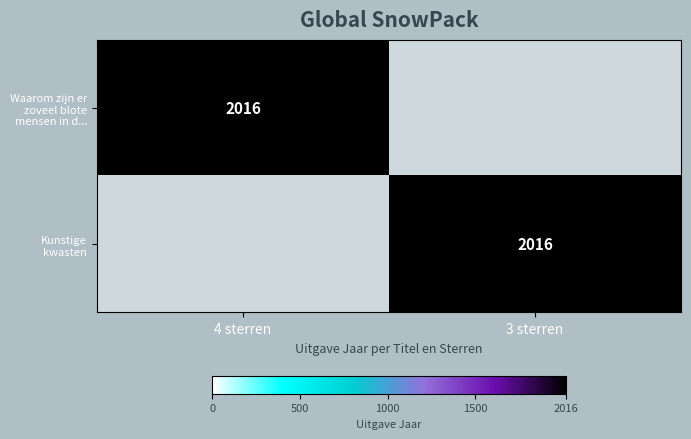

The Waarom zijn er zoveel blote mensen in d... series shows 3600 at 4 sterren. True or false?

False